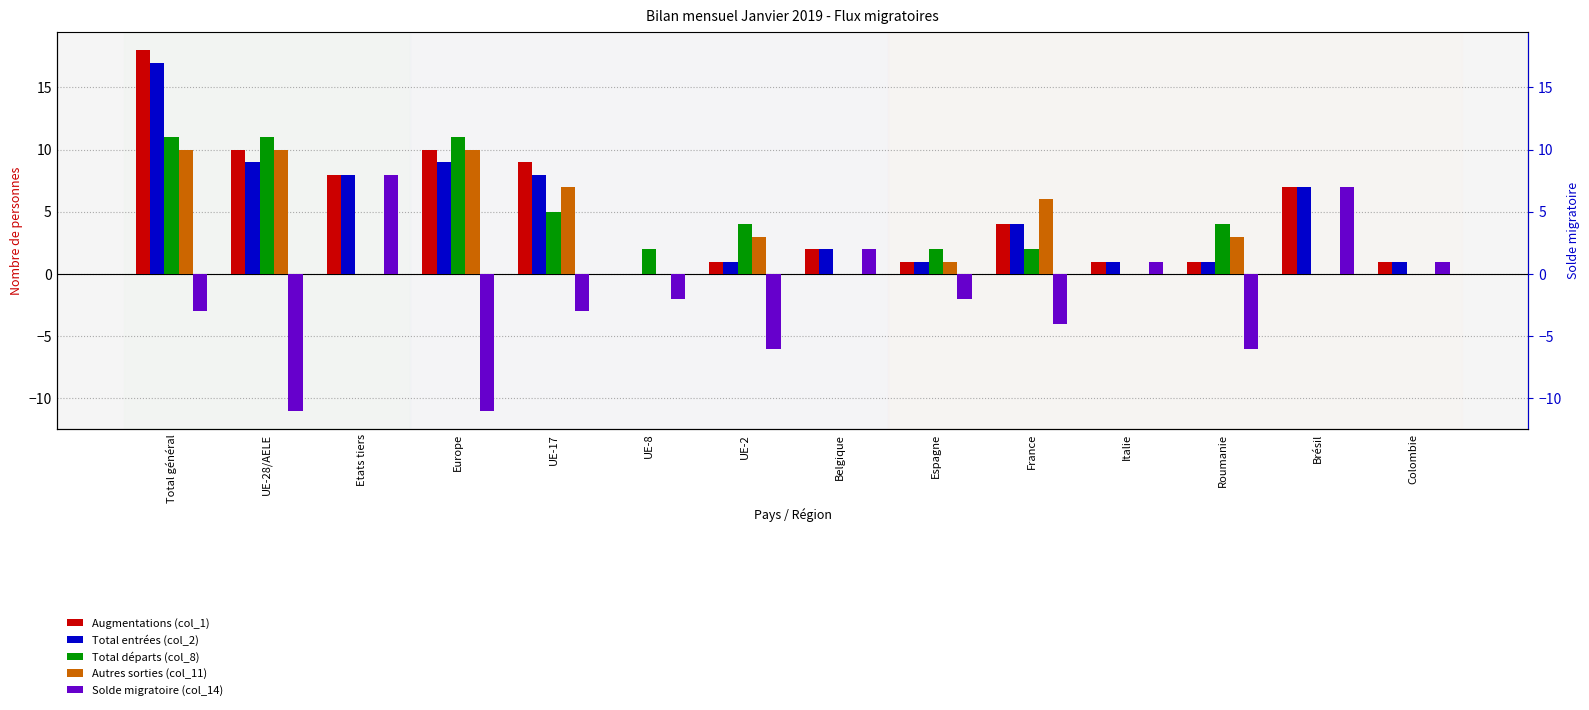

What is the label of the 14th bar from the right?

Total général